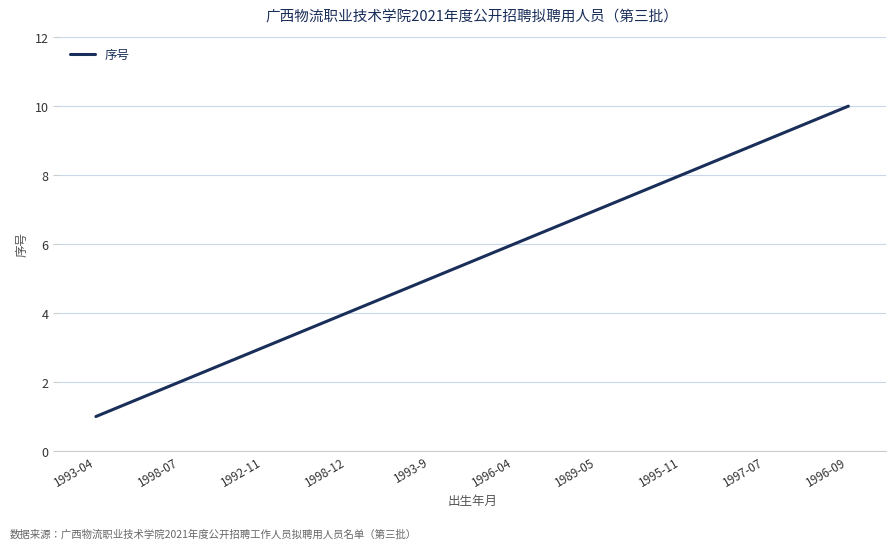

True or false: the data has more than 1 interior local peaks.

False